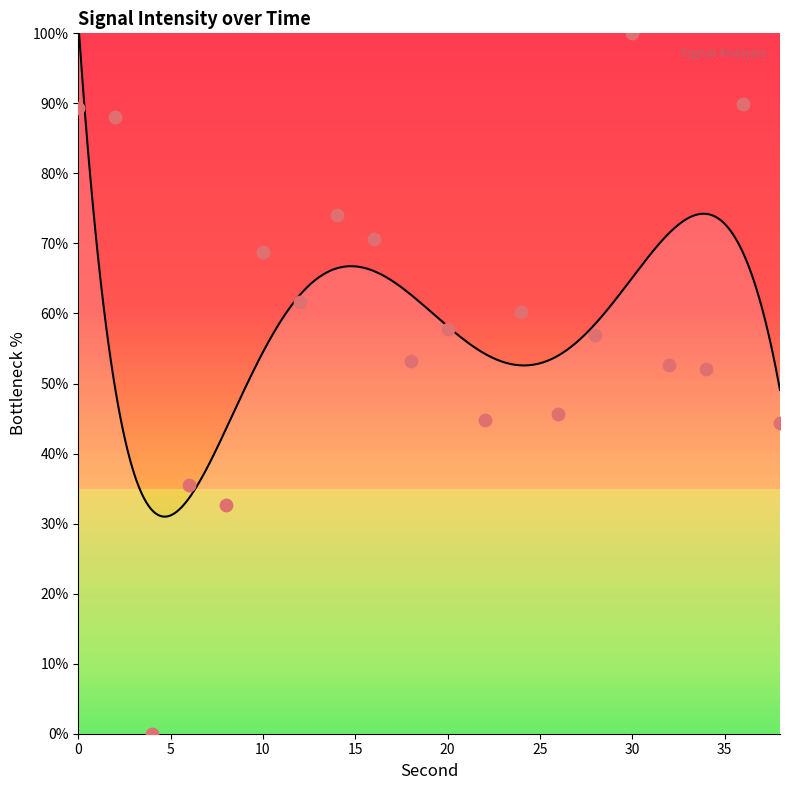

Which has a higher value, 34 or 4?

34